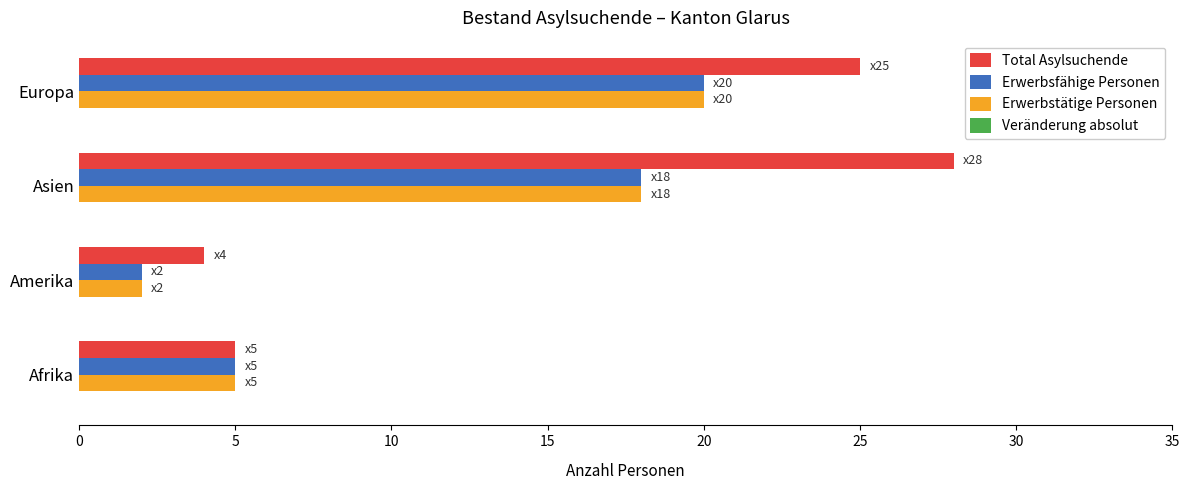

Which series has the widest spread of values?

Total Asylsuchende